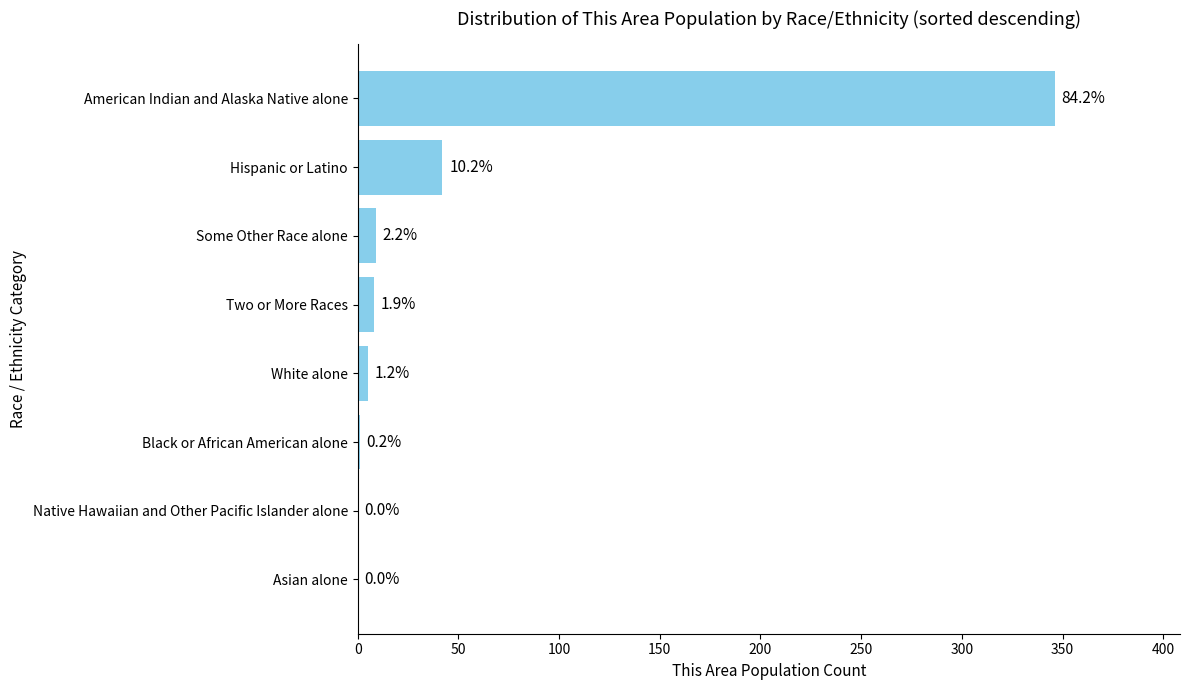

Are the bars horizontal?

Yes